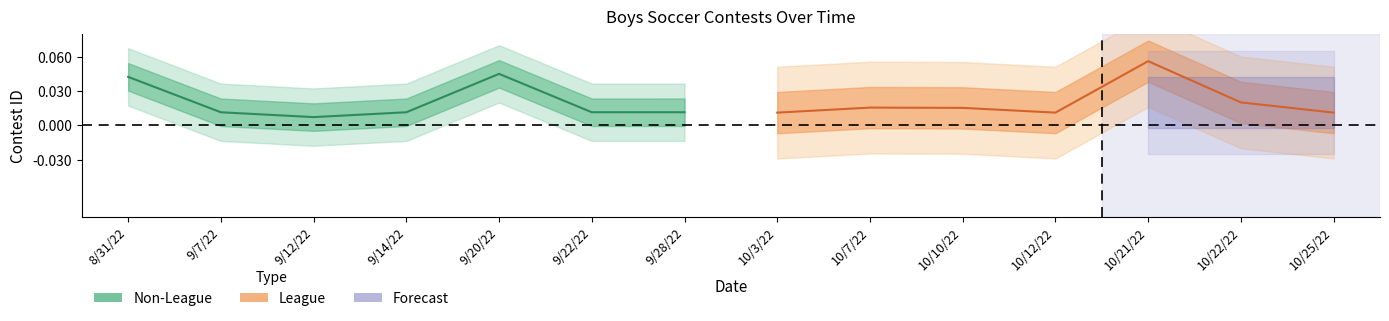

Rank the series by their maximum value, from highest to lowest.

League, Non-League